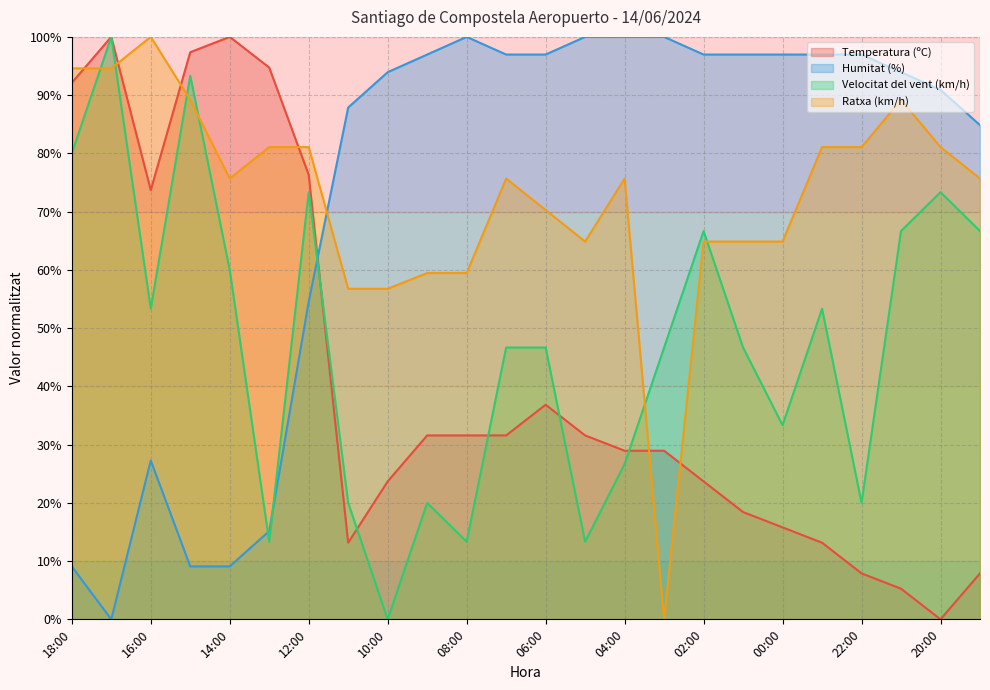

Where is Humitat (%) nearest to the value 50?

12:00